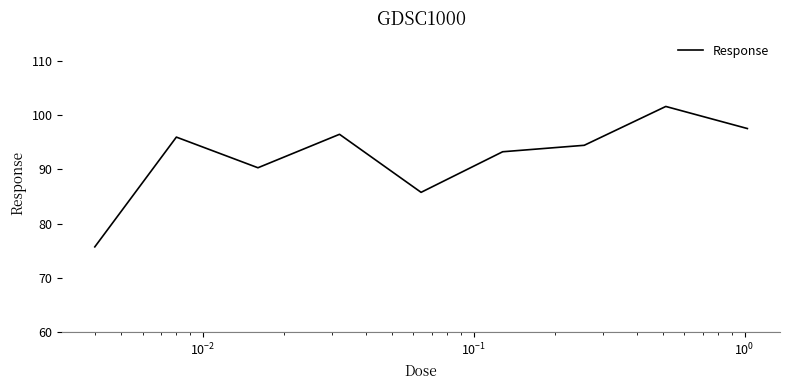

What is the minimum value shown in the chart?

75.7